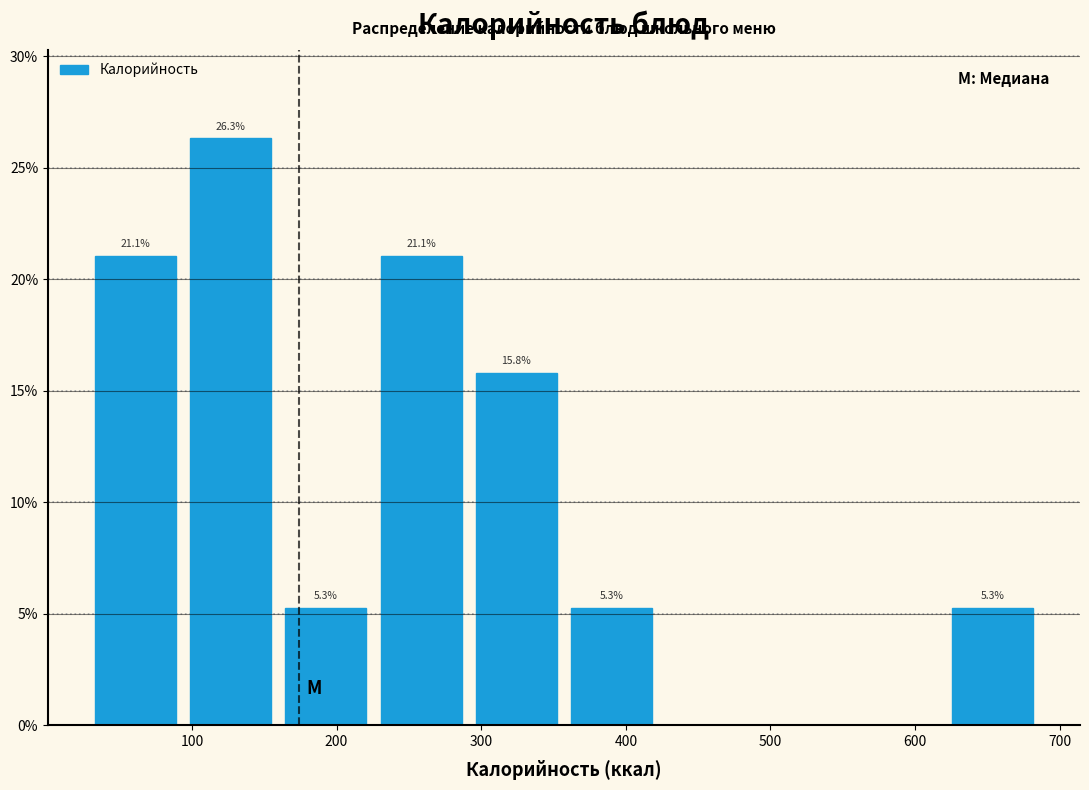

Over which range of the x-axis is the bar tallest?

90 to 160